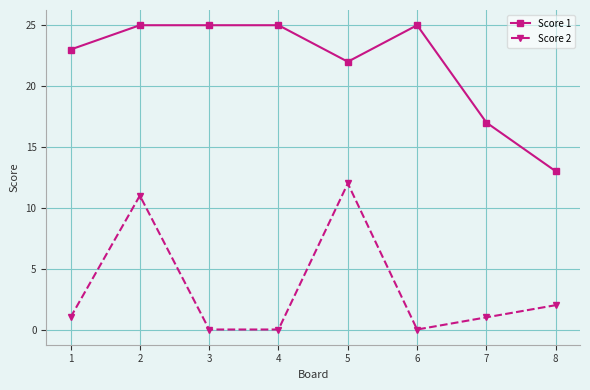

Where is Score 2 nearest to the value 6?

8